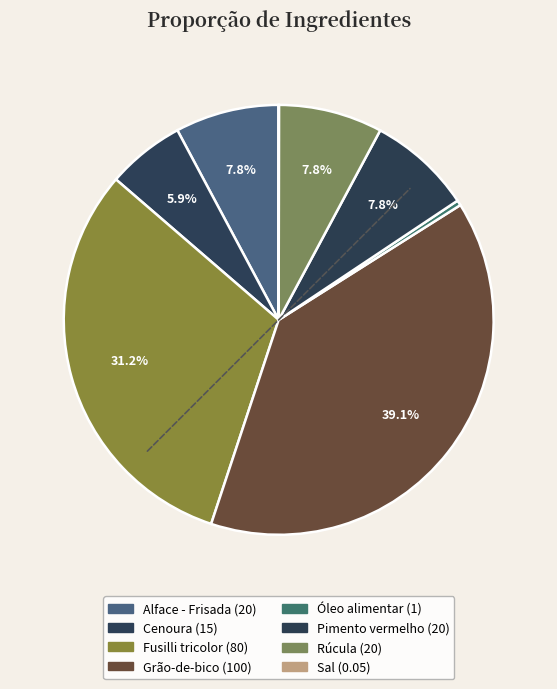

What is the smallest slice in the pie chart?

Sal